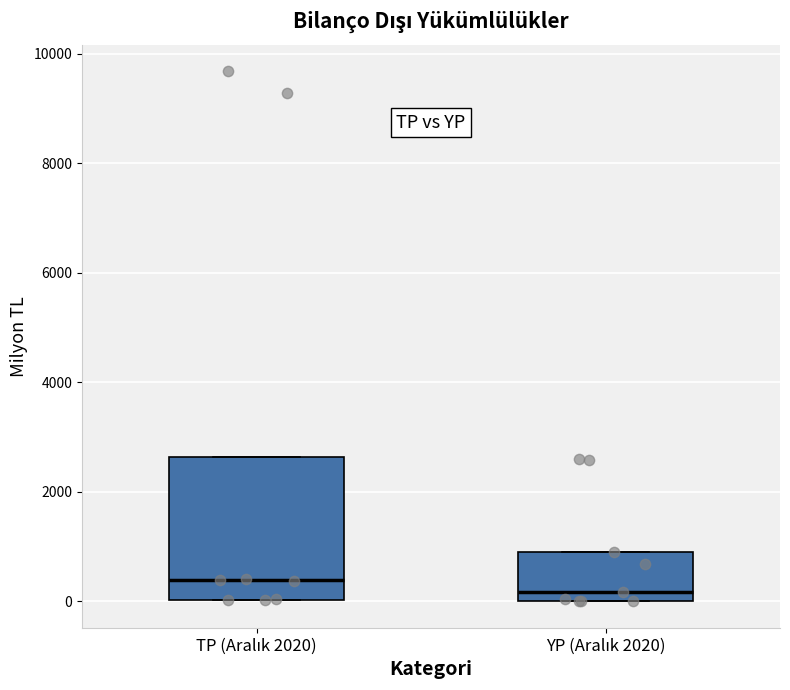

Where is the upper edge of the box for YP (Aralık 2020) on the y-axis? The values are not printed on the chart, so give them approximately, as read against the axis.

800